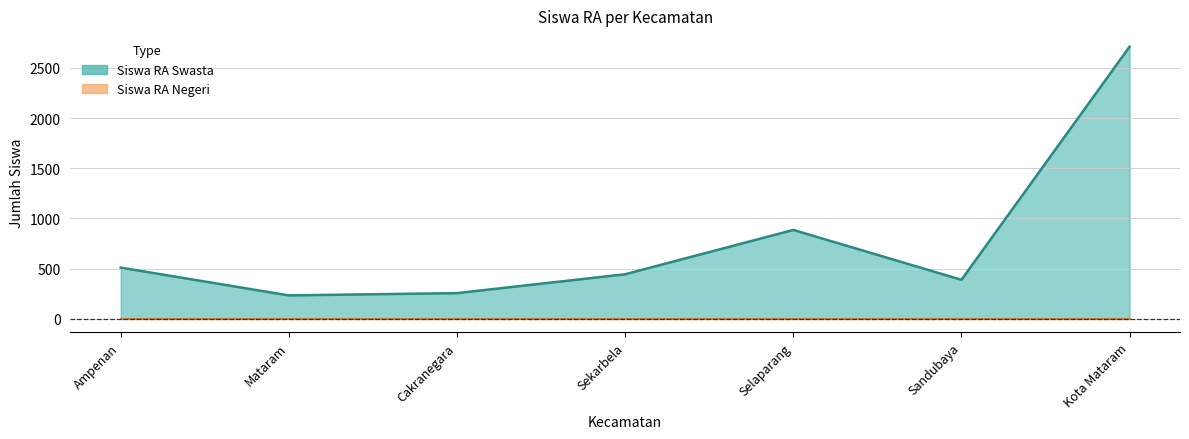

What is the difference between the maximum and second lowest values?

2457